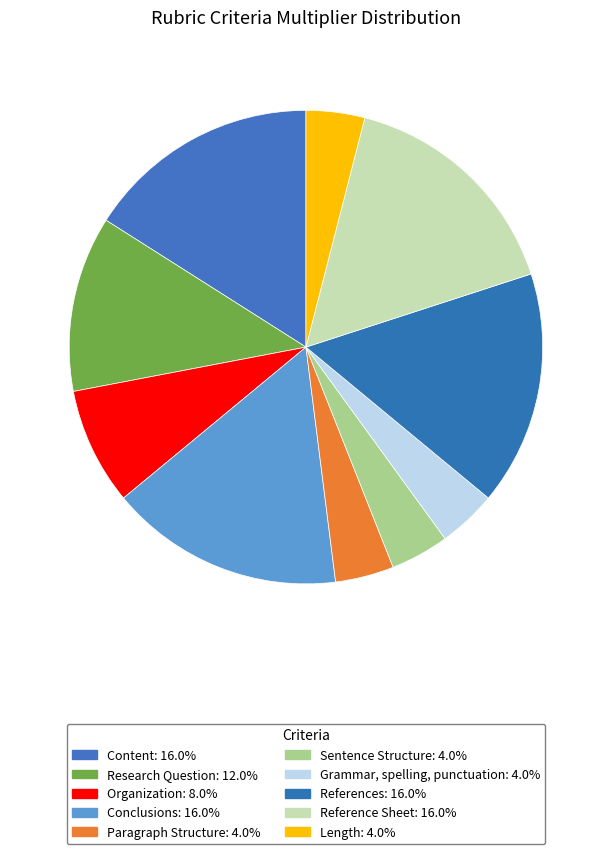

How many slices are in this pie chart?

10